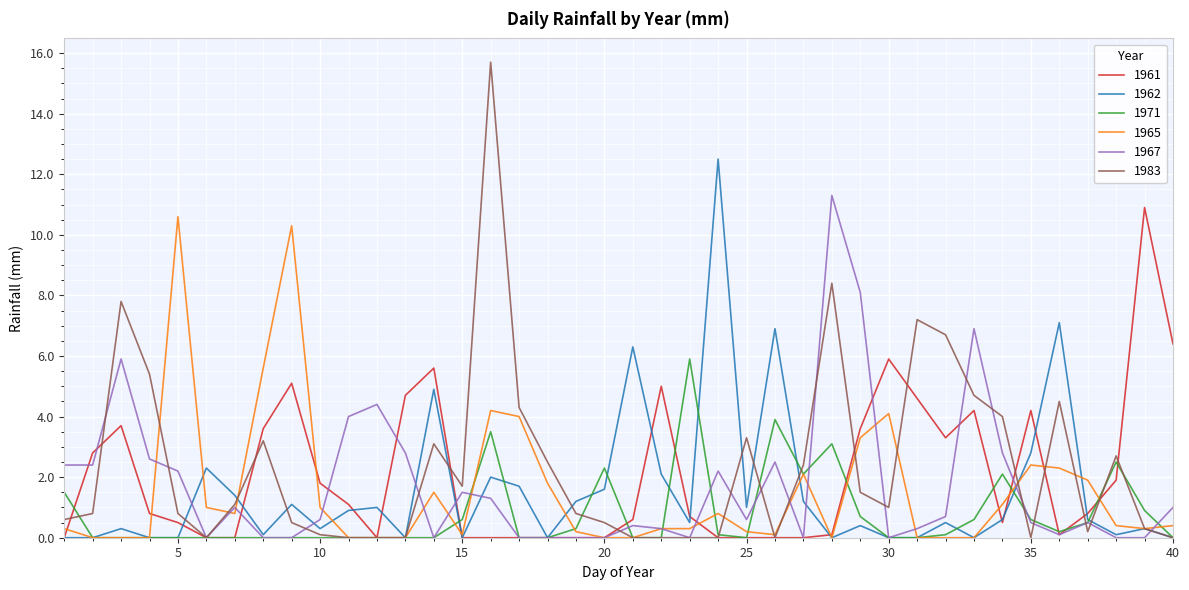

Reading left to right, extract all data points from this chart.

1961: 0.0	2.8	3.7	0.8	0.5	0.0	0.0	3.6	5.1	1.8	1.1	0.0	4.7	5.6	0.0	0.0	0.0	0.0	0.0	0.0	0.6	5.0	0.7	0.0	0.0	0.0	0.0	0.1	3.6	5.9	4.6	3.3	4.2	0.5	4.2	0.1	0.8	1.9	10.9	6.4
1962: 0.0	0.0	0.3	0.0	0.0	2.3	1.4	0.1	1.1	0.3	0.9	1.0	0.0	4.9	0.0	2.0	1.7	0.0	1.2	1.6	6.3	2.1	0.5	12.5	1.0	6.9	1.2	0.0	0.4	0.0	0.0	0.5	0.0	0.6	2.8	7.1	0.6	0.1	0.3	0.0
1971: 1.5	0.0	0.0	0.0	0.0	0.0	0.0	0.0	0.0	0.0	0.0	0.0	0.0	0.0	0.6	3.5	0.0	0.0	0.3	2.3	0.0	0.0	5.9	0.1	0.0	3.9	2.1	3.1	0.7	0.0	0.0	0.1	0.6	2.1	0.6	0.2	0.5	2.5	0.9	0.0
1965: 0.3	0.0	0.0	0.0	10.6	1.0	0.8	5.6	10.3	1.0	0.0	0.0	0.0	1.5	0.1	4.2	4.0	1.8	0.2	0.0	0.0	0.3	0.3	0.8	0.2	0.1	2.1	0.0	3.3	4.1	0.0	0.0	0.0	1.1	2.4	2.3	1.9	0.4	0.3	0.4
1967: 2.4	2.4	5.9	2.6	2.2	0.0	1.0	0.0	0.0	0.6	4.0	4.4	2.8	0.0	1.5	1.3	0.0	0.0	0.0	0.0	0.4	0.3	0.0	2.2	0.6	2.5	0.0	11.3	8.1	0.0	0.3	0.7	6.9	2.8	0.5	0.1	0.5	0.0	0.0	1.0
1983: 0.6	0.8	7.8	5.4	0.8	0.0	1.1	3.2	0.5	0.1	0.0	0.0	0.0	3.1	1.7	15.7	4.3	2.5	0.8	0.5	0.0	0.0	0.0	0.0	3.3	0.0	2.4	8.4	1.5	1.0	7.2	6.7	4.7	4.0	0.0	4.5	0.2	2.7	0.3	0.0